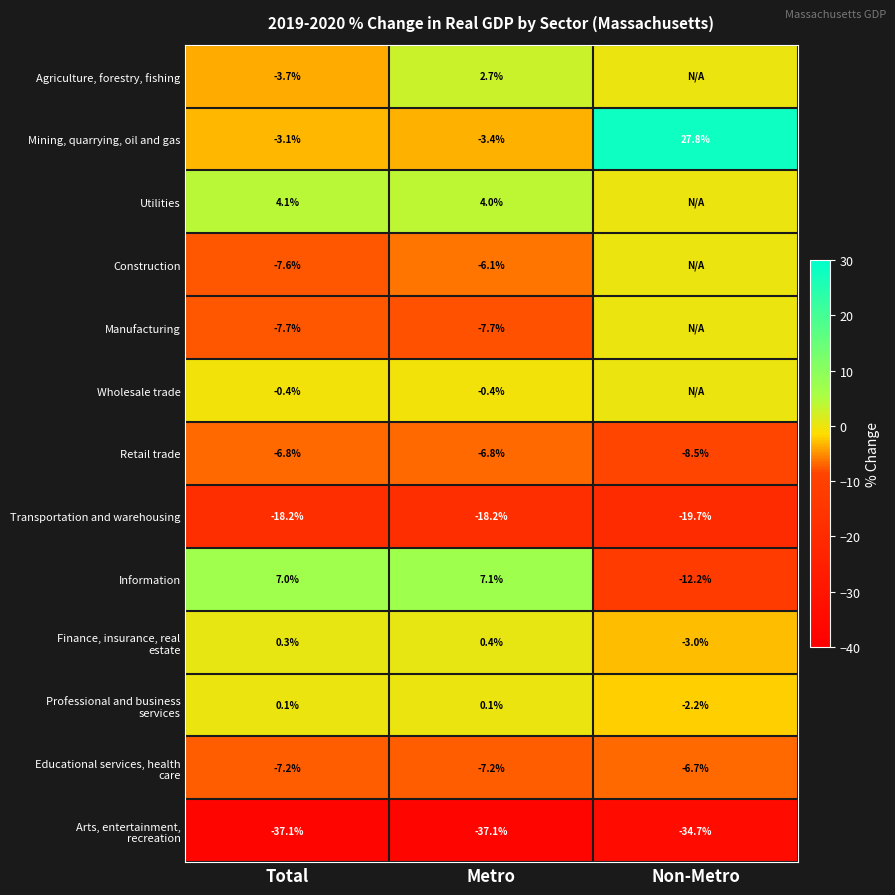

Is it true that Retail trade equals -1.8 at Non-Metro?

False